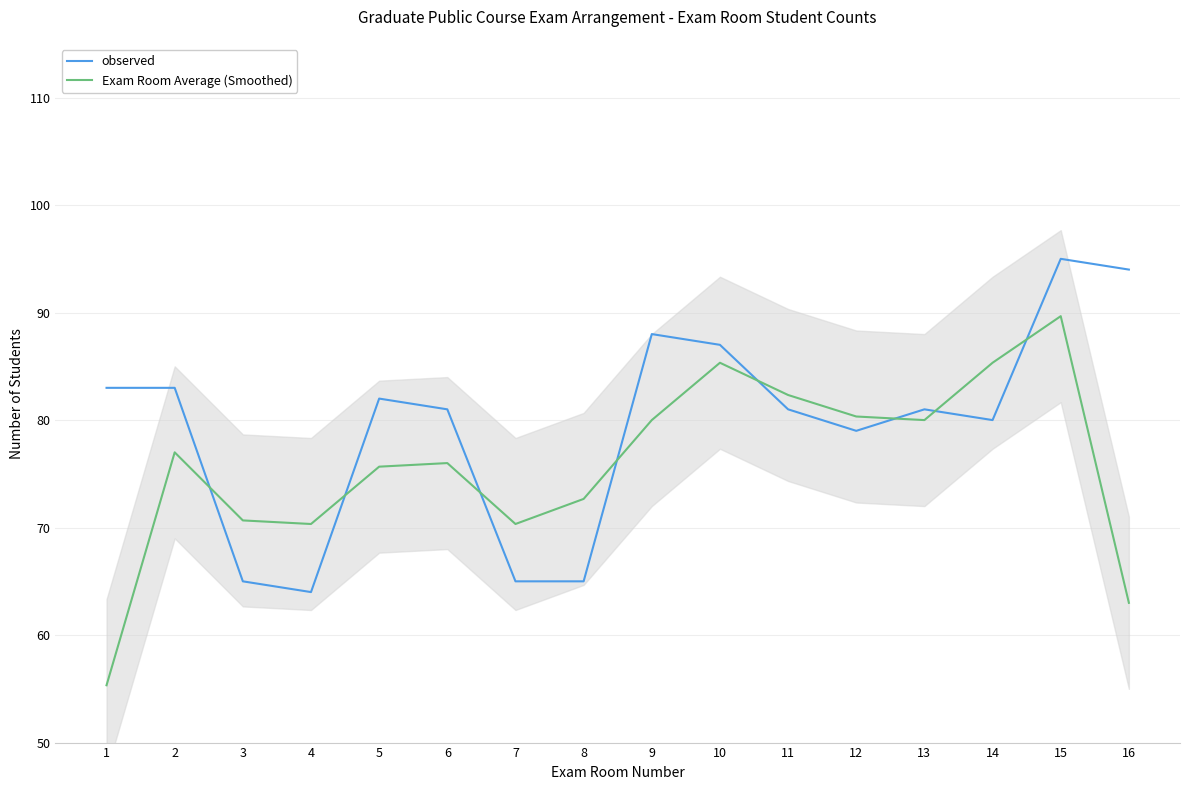

What is the value of the observed point at the 9th from the left?

88.0